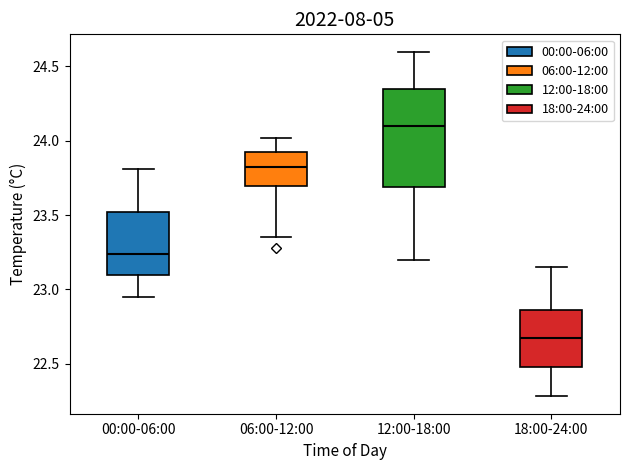

Which box has the lowest median line?

18:00-24:00